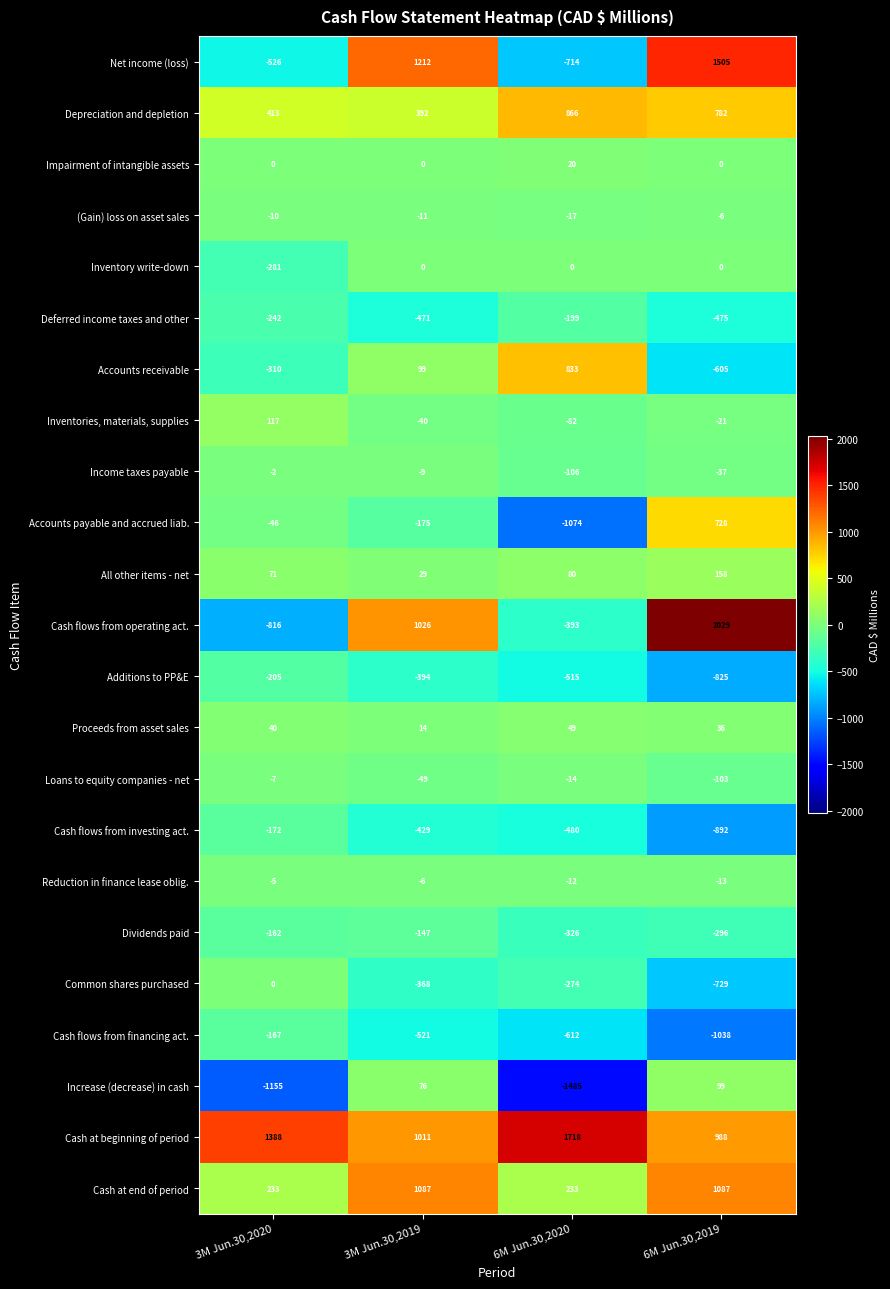

What is the sum of all Increase (decrease) in cash values?

-2465